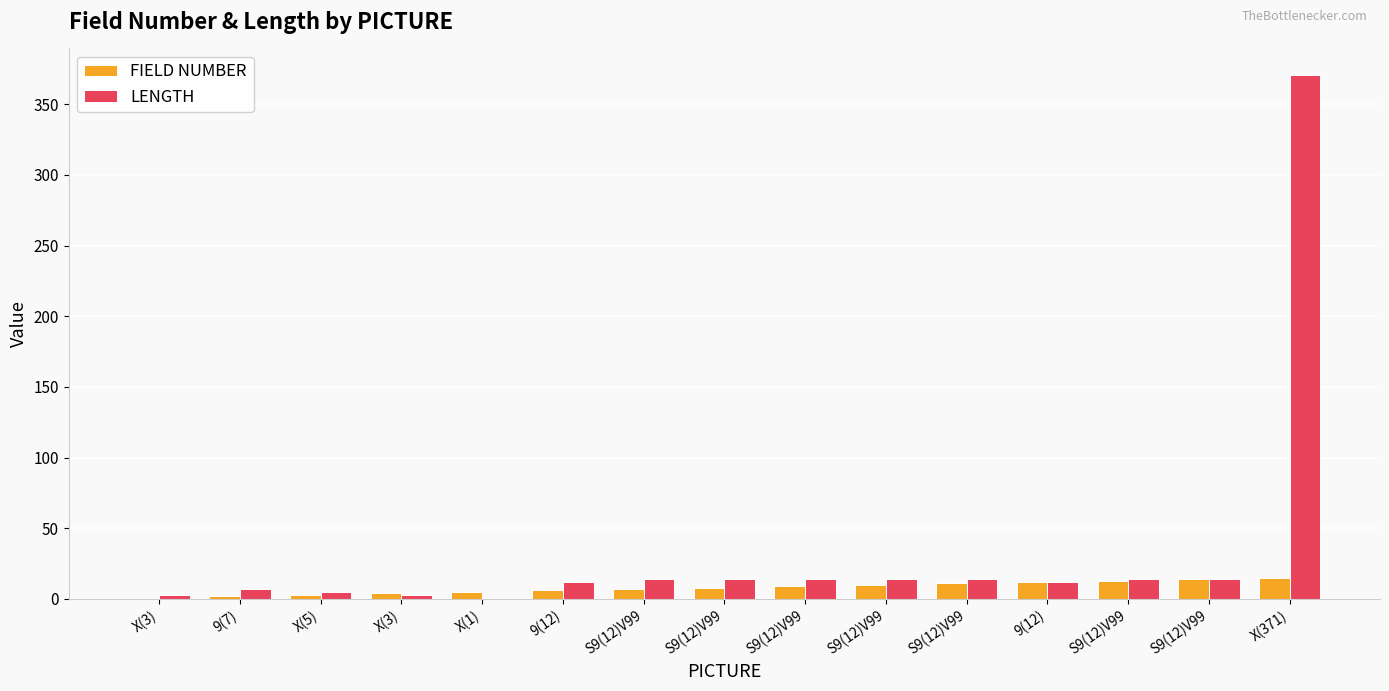

Does the chart contain stacked bars?

No